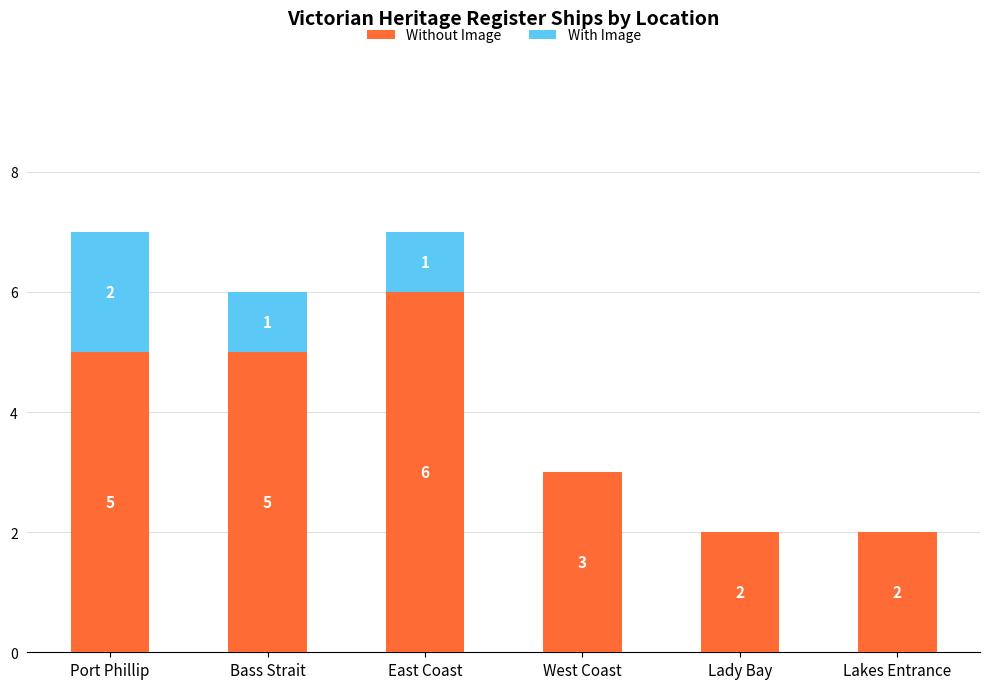

How many distinct data groups are displayed?

2